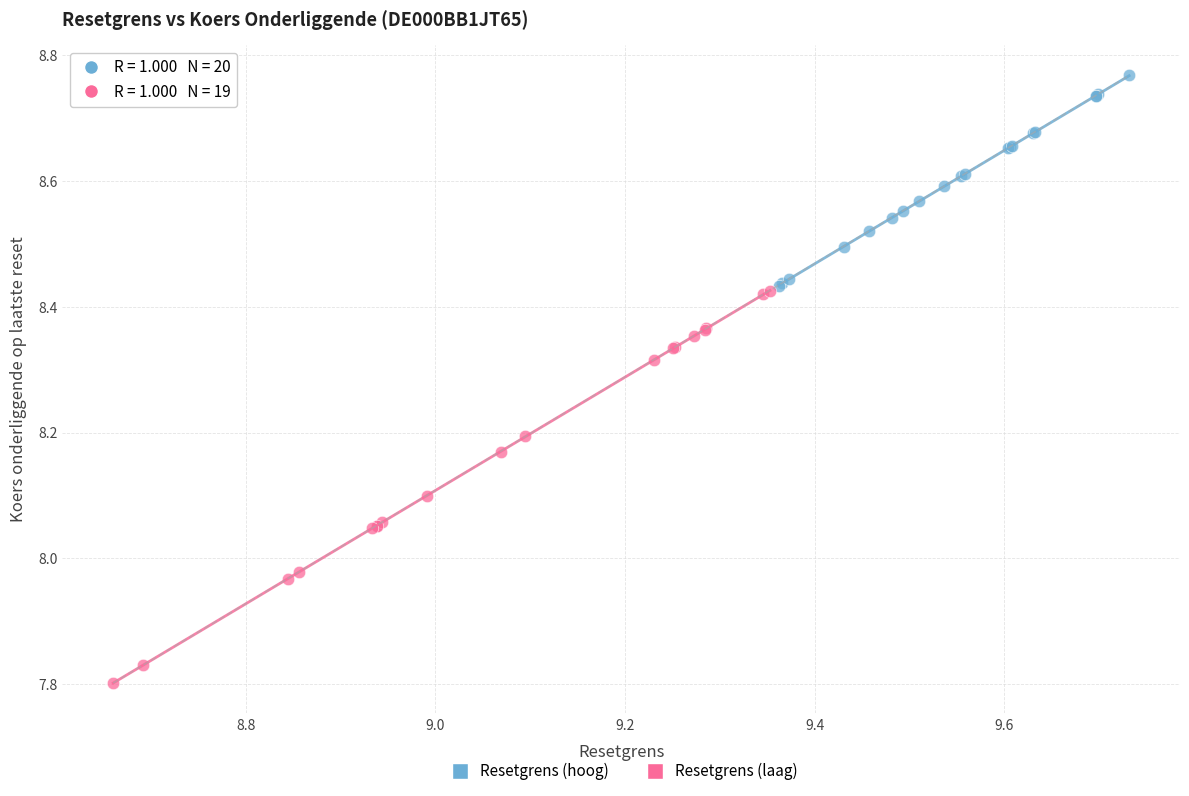

Which series contains the lowest Y value?

Resetgrens (laag)